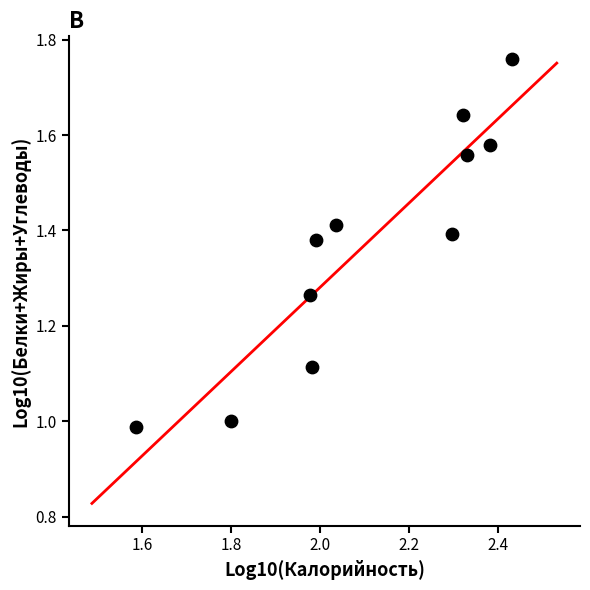

What is the range of Y values (max minus min)?

0.8